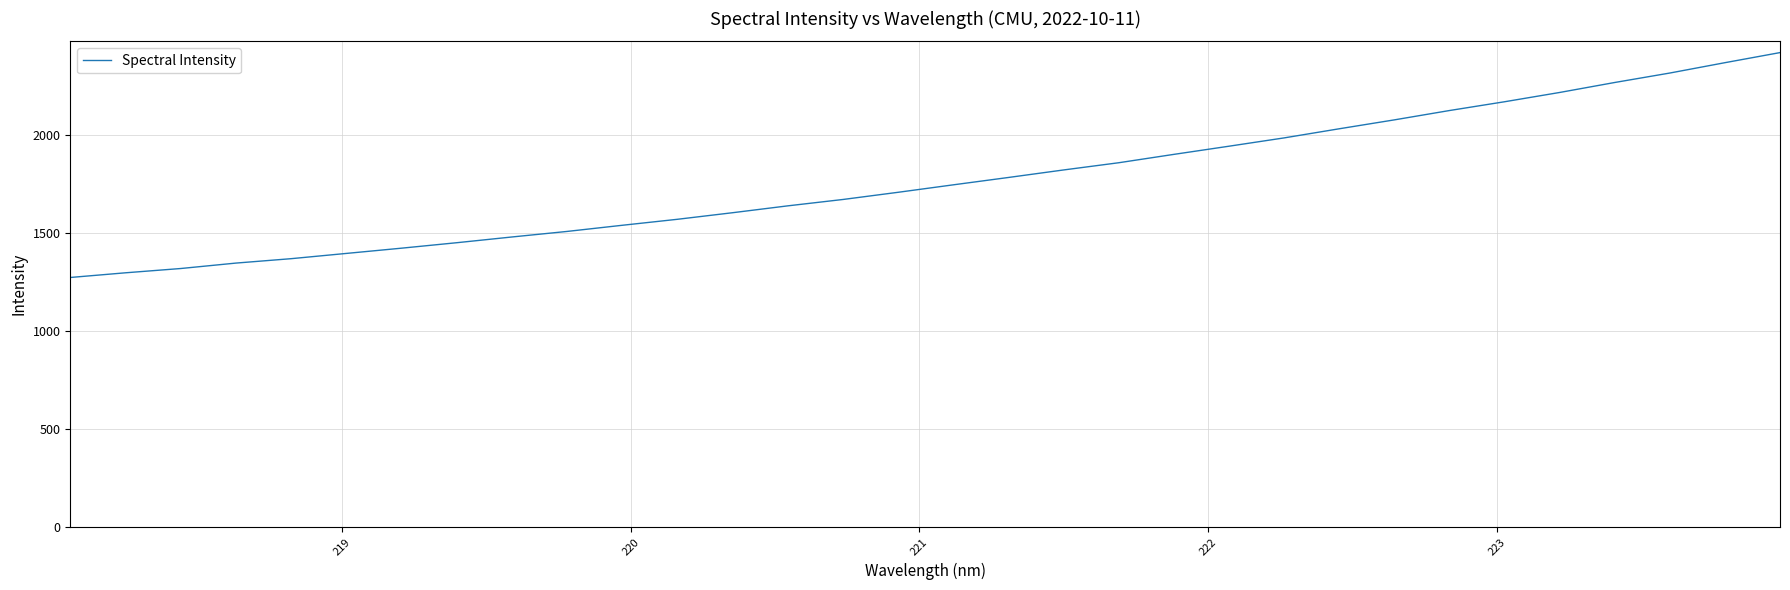

What is the minimum value shown in the chart?

1274.9